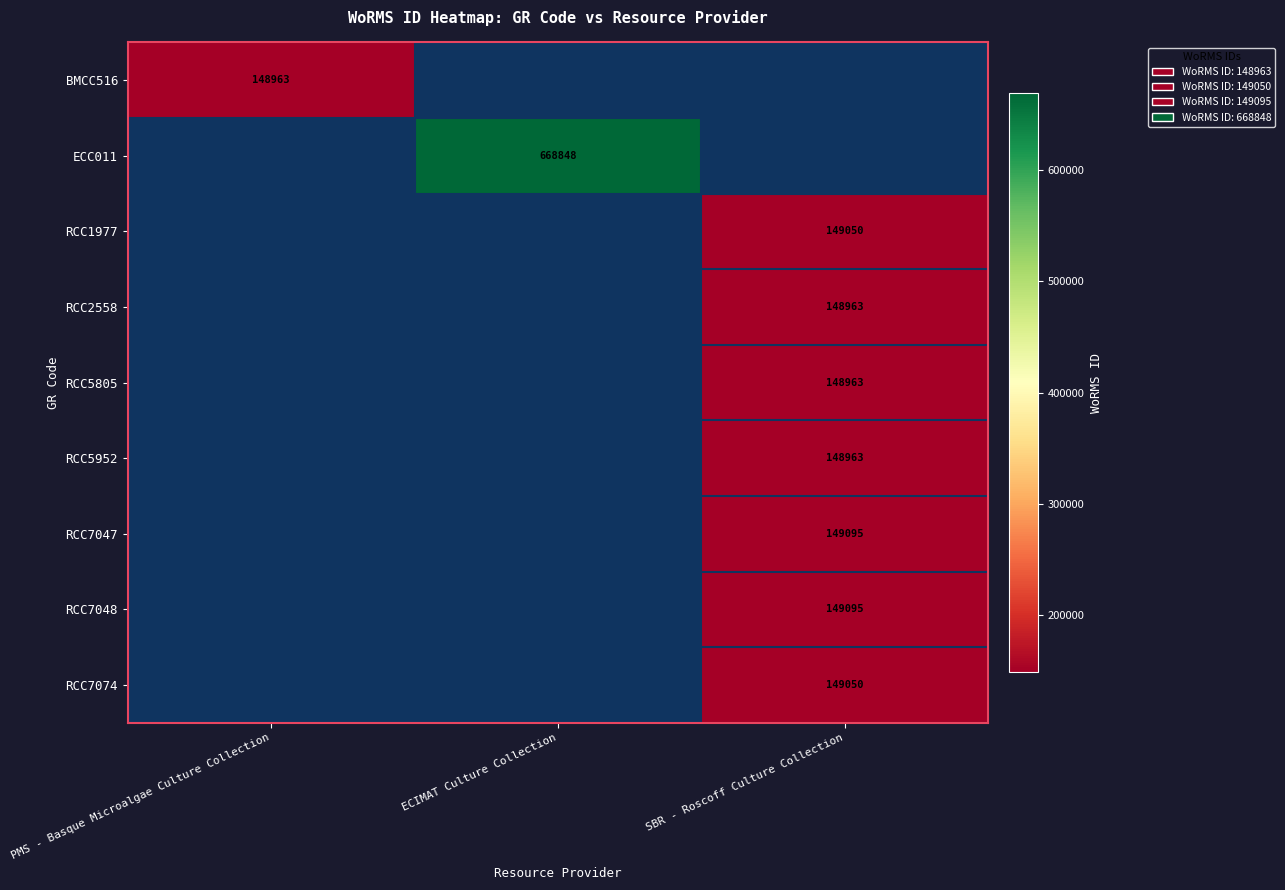

How many series are shown in this chart?

9